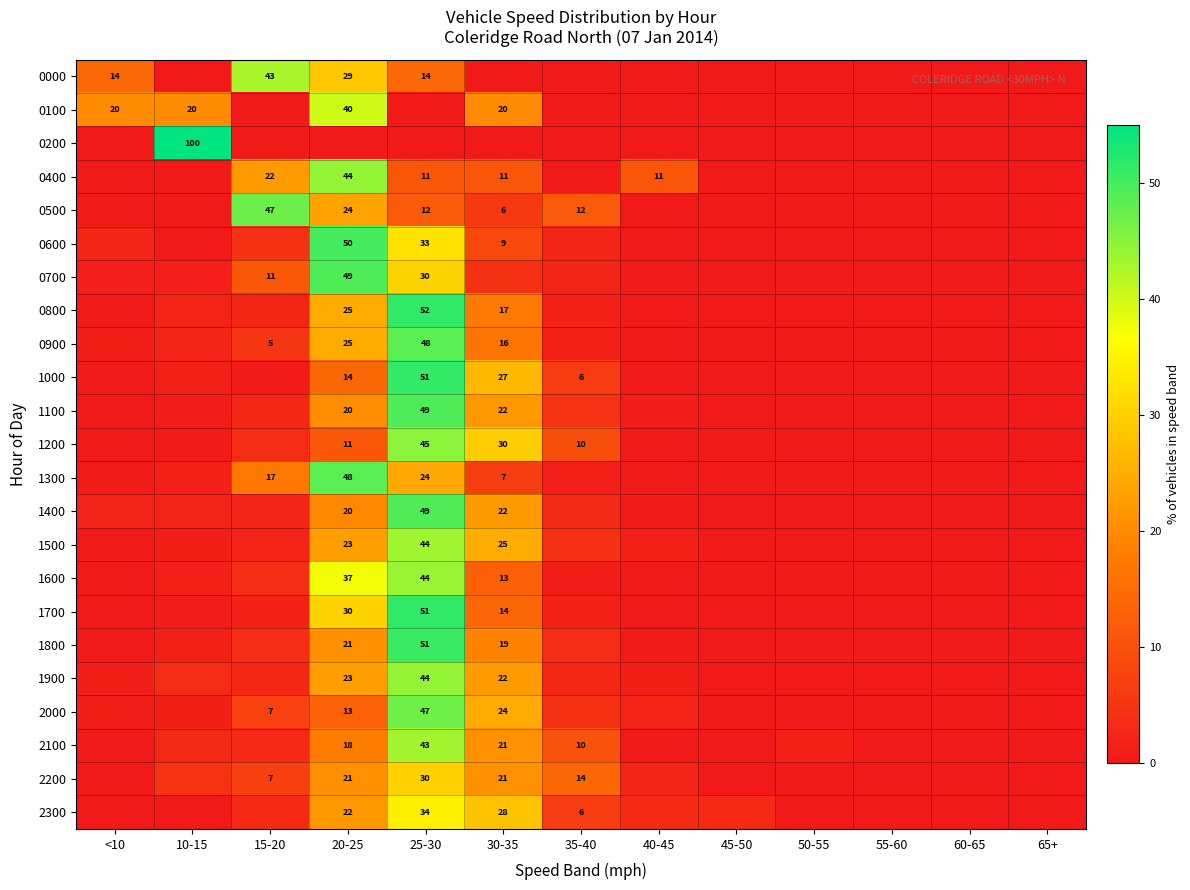

Is the value of 1600 at 30-35 greater than the value of 2000 at 15-20?

Yes